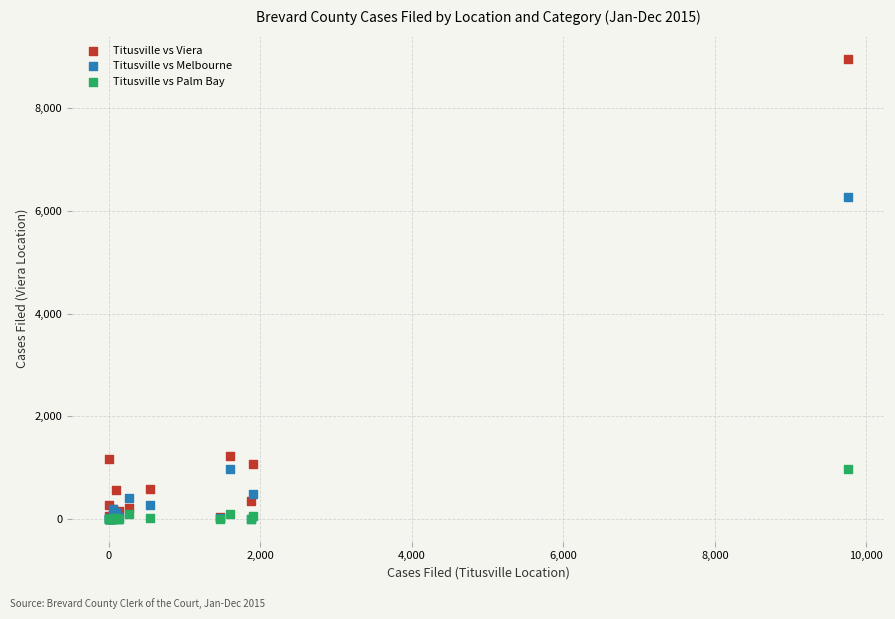

Across all series, what Y value is closest to 4485?

6277